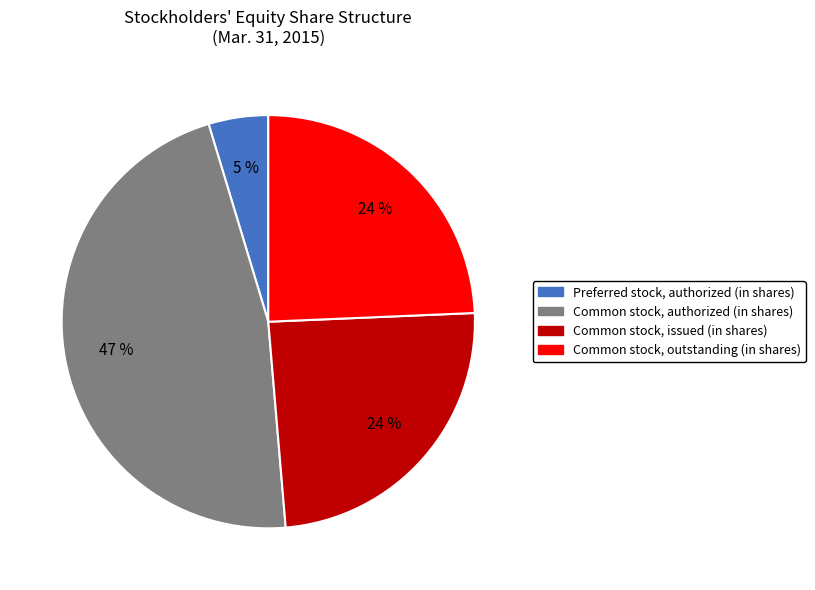

Is there any slice that represents more than half of the pie?

No